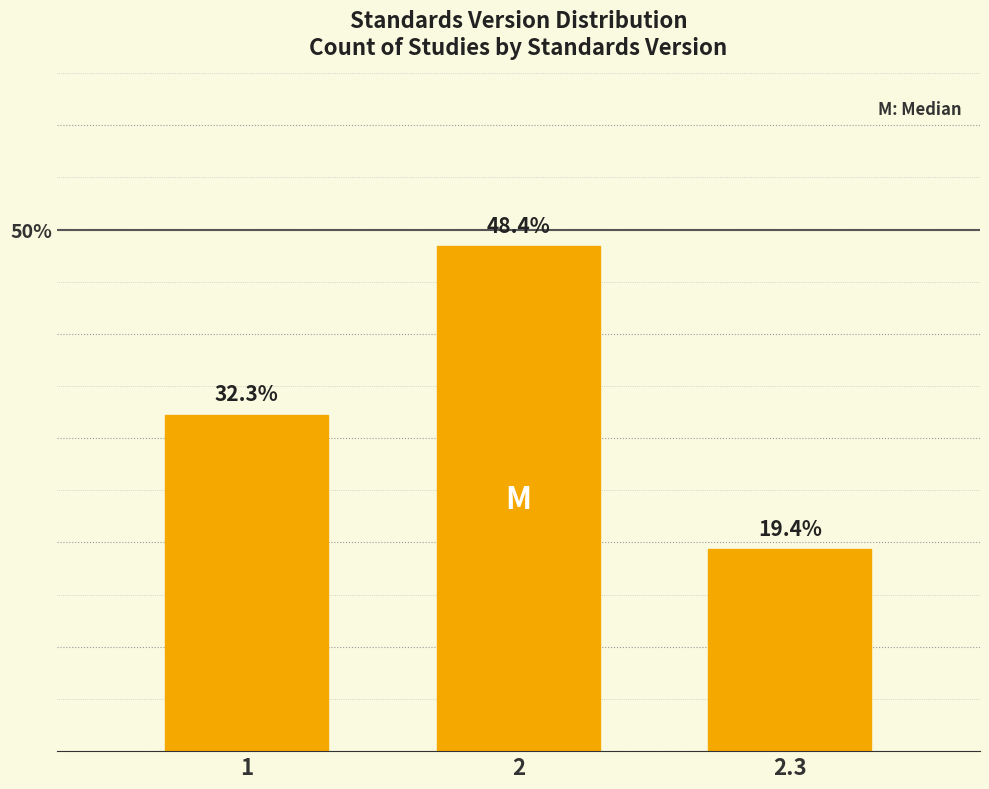

Reading left to right, transcribe all the data shown in this chart.

32.3	48.4	19.4